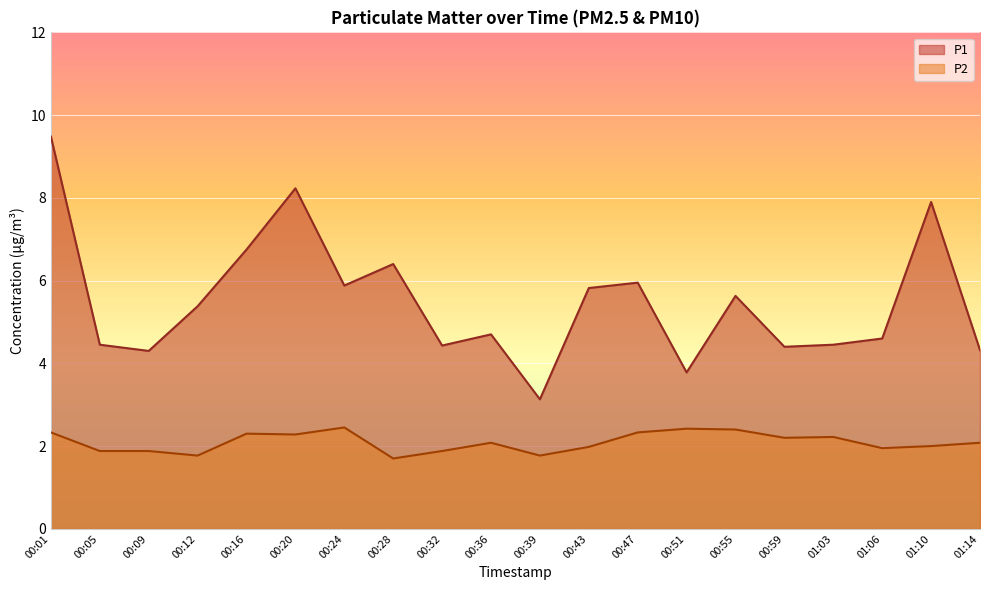

What are all the series names shown in the legend?

P1, P2